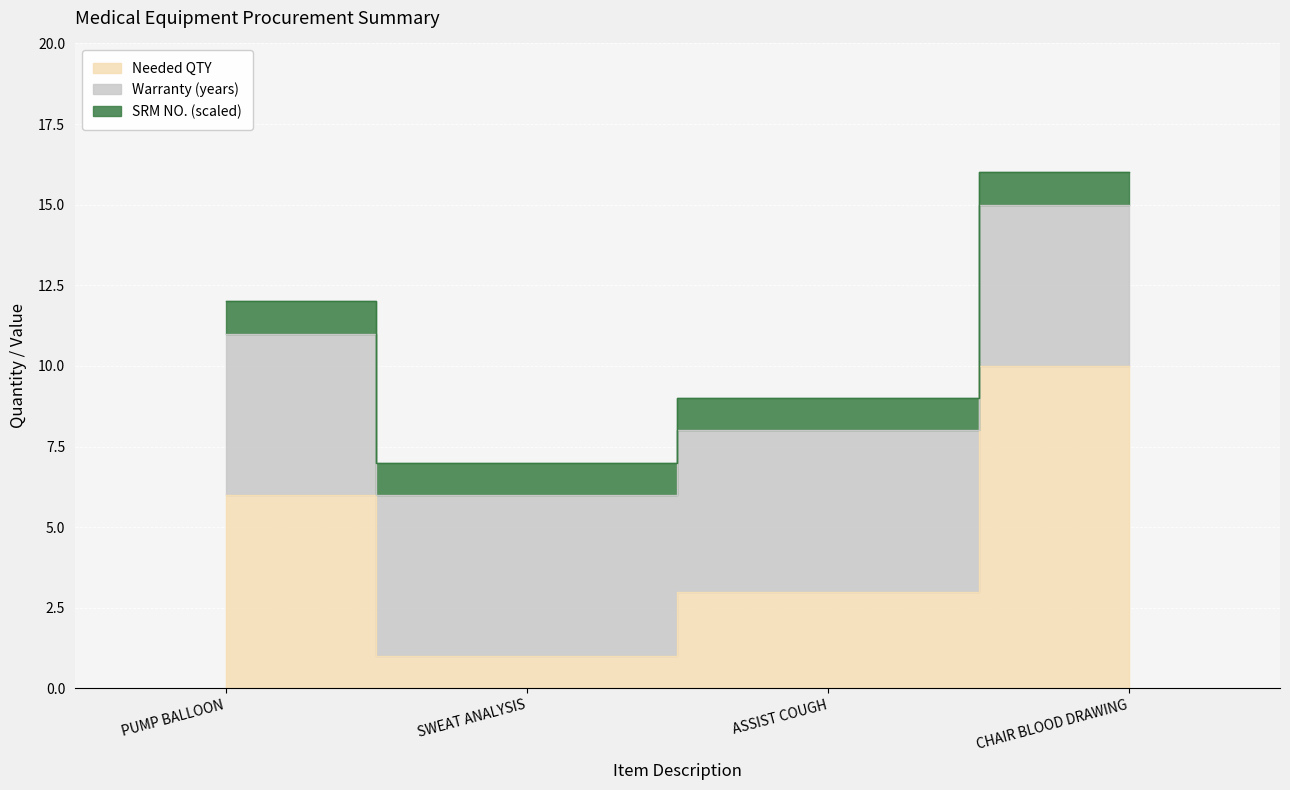

How many data points in Needed QTY are less than 6?

2